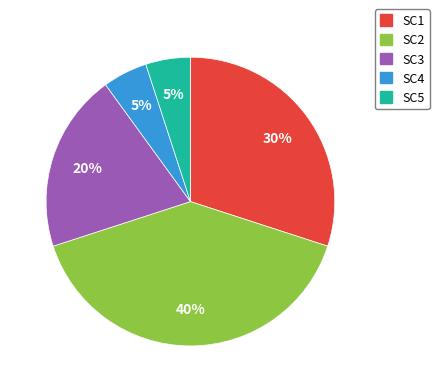

To the nearest percent, what percentage of the pie is SC2?

40%